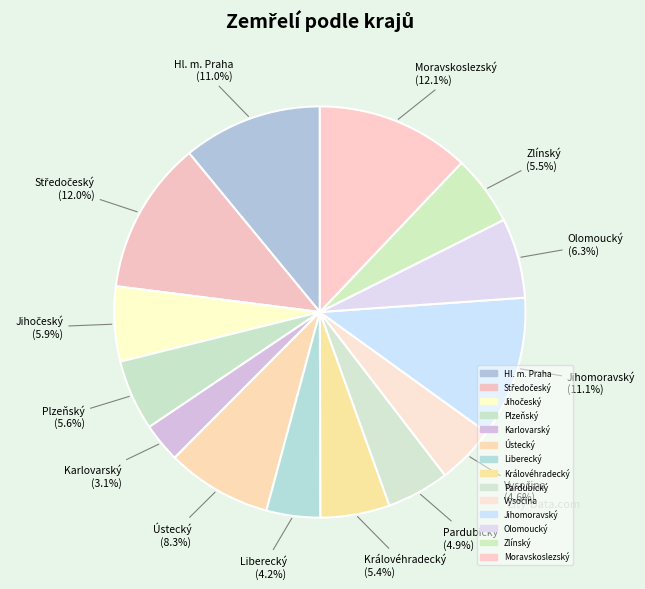

To the nearest percent, what is the difference between the Liberecký and Olomoucký slice percentages?

2%